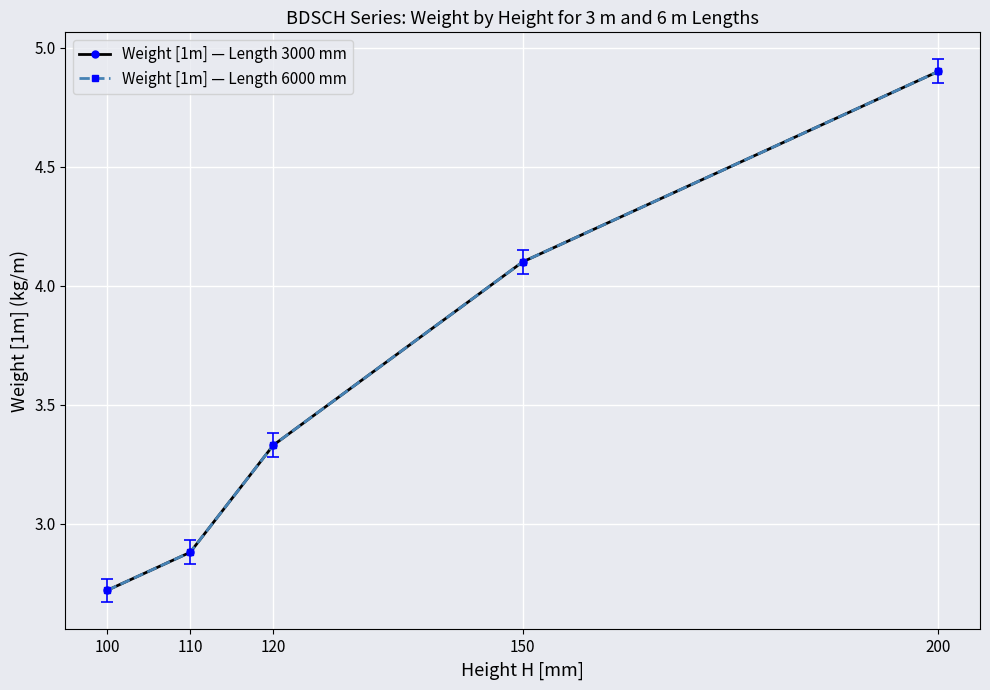

Read the Weight [1m] — Length 3000 mm value at 110.

2.9